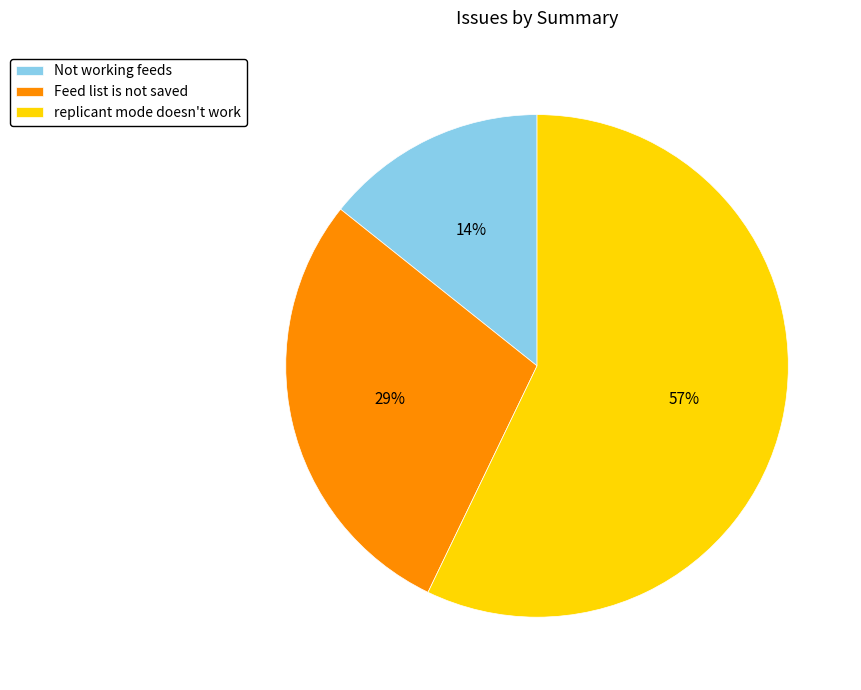

To the nearest percent, what is the difference between the largest and smallest slice percentages?

43%